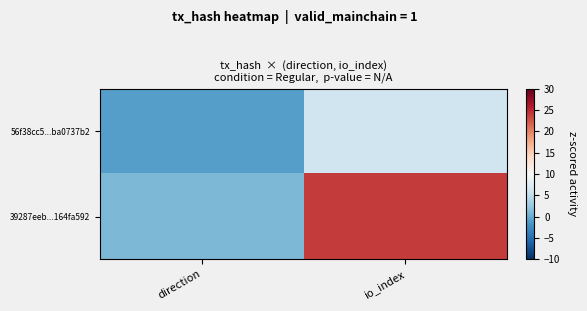

Reading right to left, extract all data points from this chart.

56f38cc5...ba0737b2: io_index=6	direction=-1
39287eeb...164fa592: io_index=24	direction=1